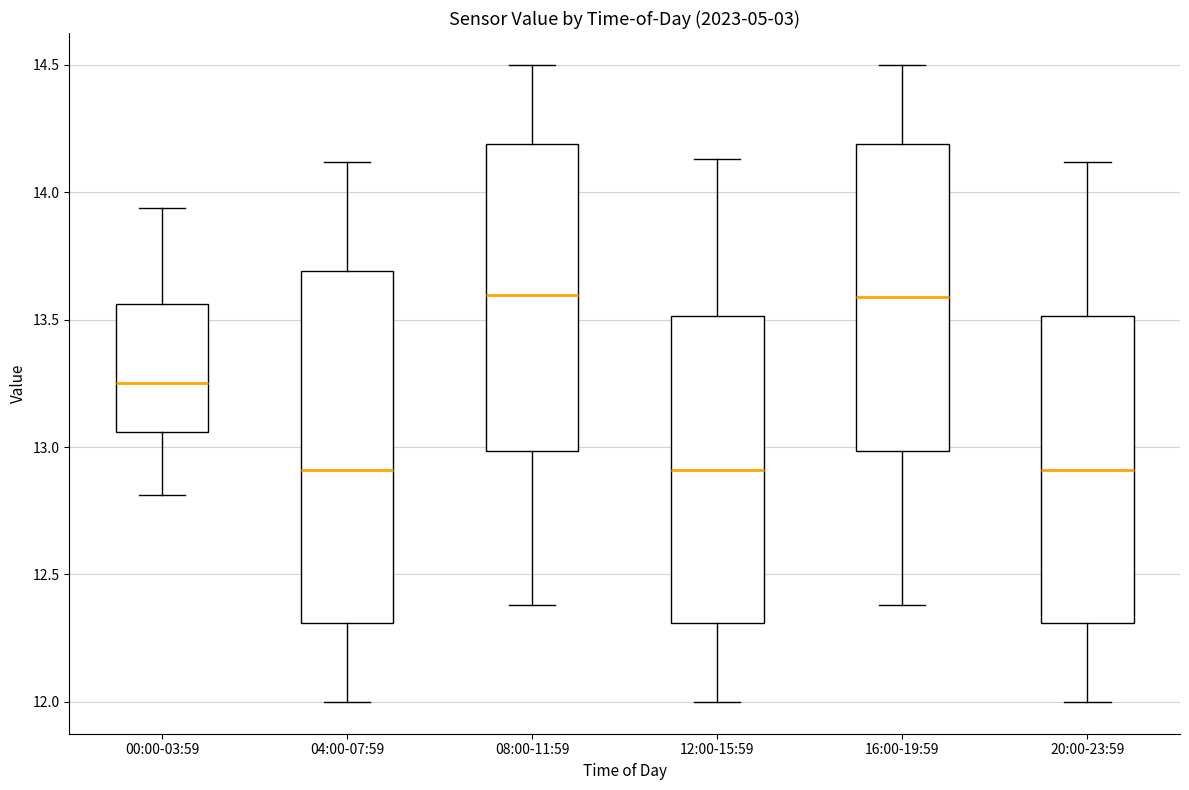

Reading left to right, transcribe this box plot: for each box, give where its median line is, the range the box spans, and where its two whiskers end, as read against the y-axis. The values are not printed on the chart, so give them approximately, as read against the axis.

00:00-03:59: median 13.25, box 13.05 to 13.55, whiskers 12.80 to 13.95
04:00-07:59: median 12.90, box 12.30 to 13.70, whiskers 12.00 to 14.10
08:00-11:59: median 13.60, box 13.00 to 14.20, whiskers 12.40 to 14.50
12:00-15:59: median 12.90, box 12.30 to 13.50, whiskers 12.00 to 14.15
16:00-19:59: median 13.60, box 13.00 to 14.20, whiskers 12.40 to 14.50
20:00-23:59: median 12.90, box 12.30 to 13.50, whiskers 12.00 to 14.10